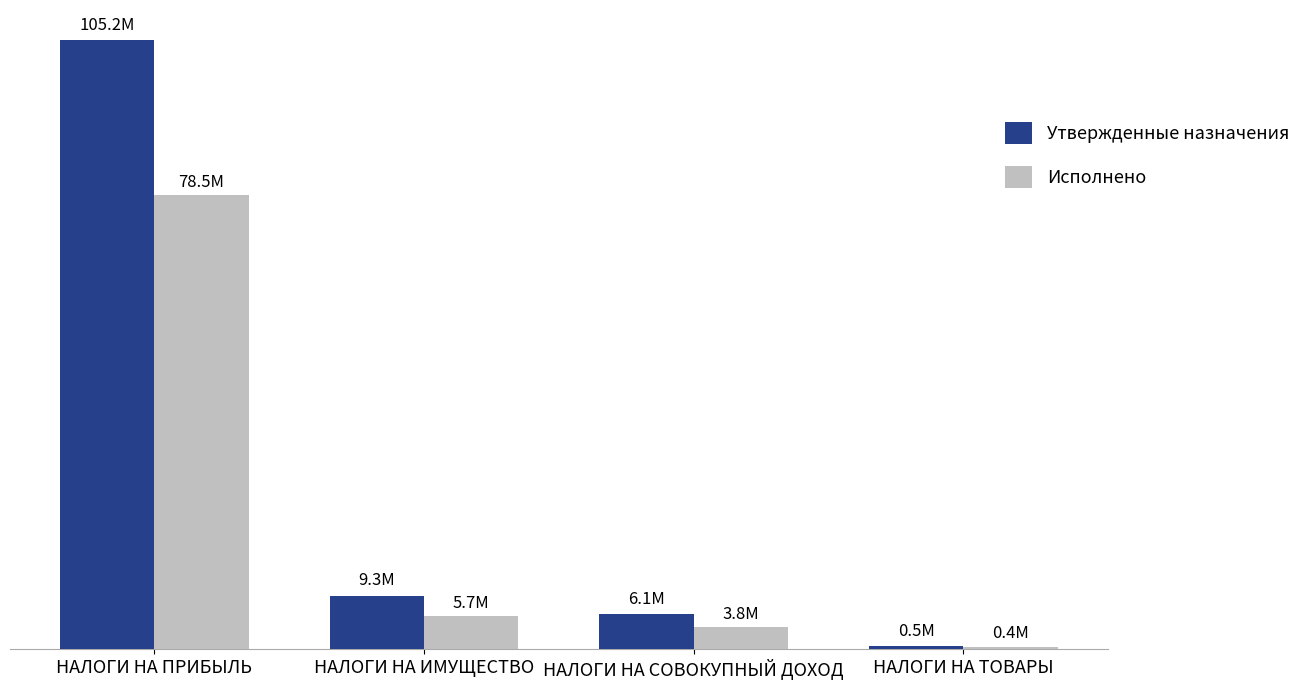

Is it true that Исполнено equals 621156.7 at НАЛОГИ НА ТОВАРЫ?

False